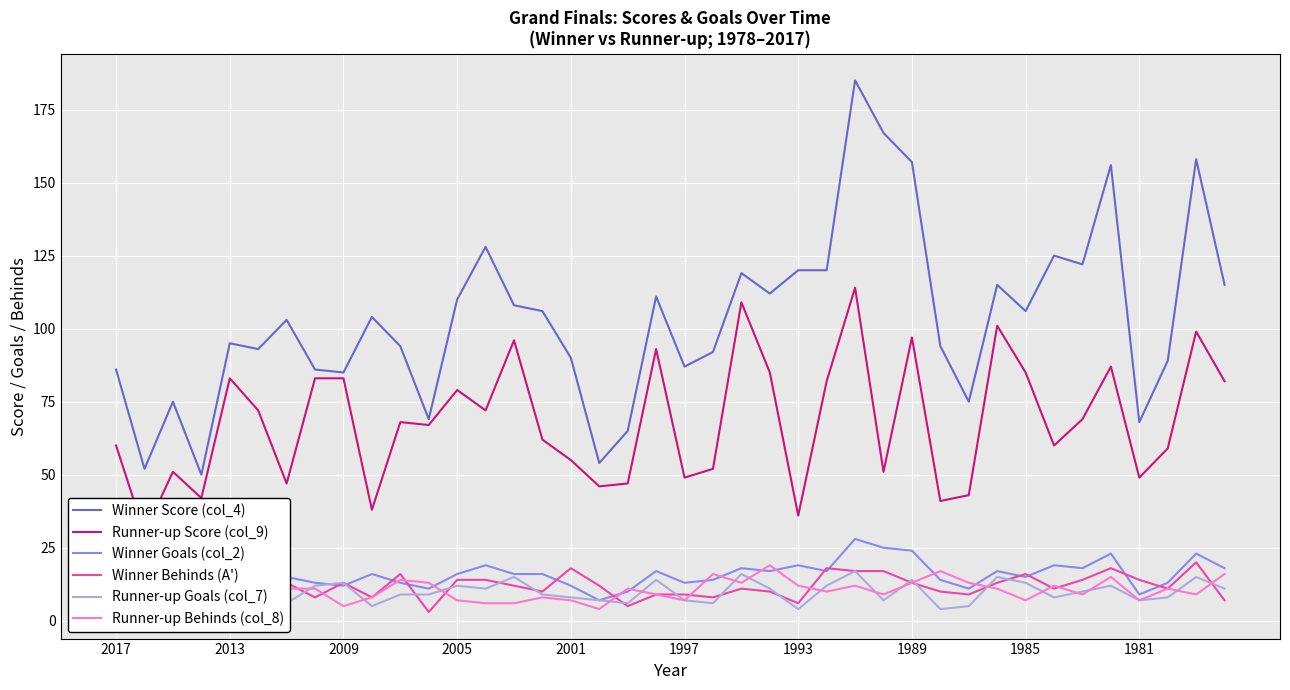

True or false: Runner-up Score (col_9) and Winner Score (col_4) intersect in this chart.

False